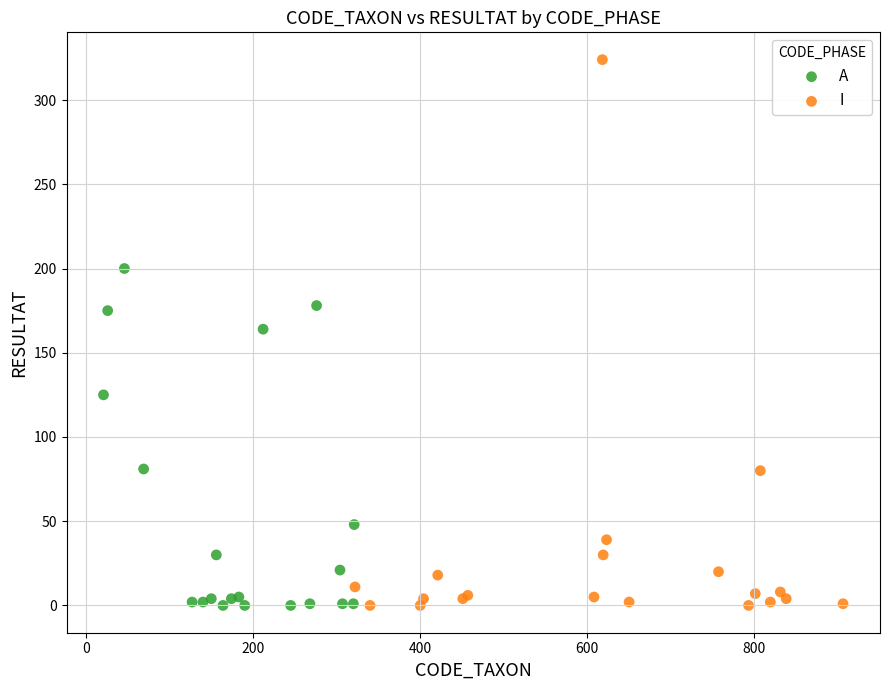

What are all the series names shown in the legend?

A, I